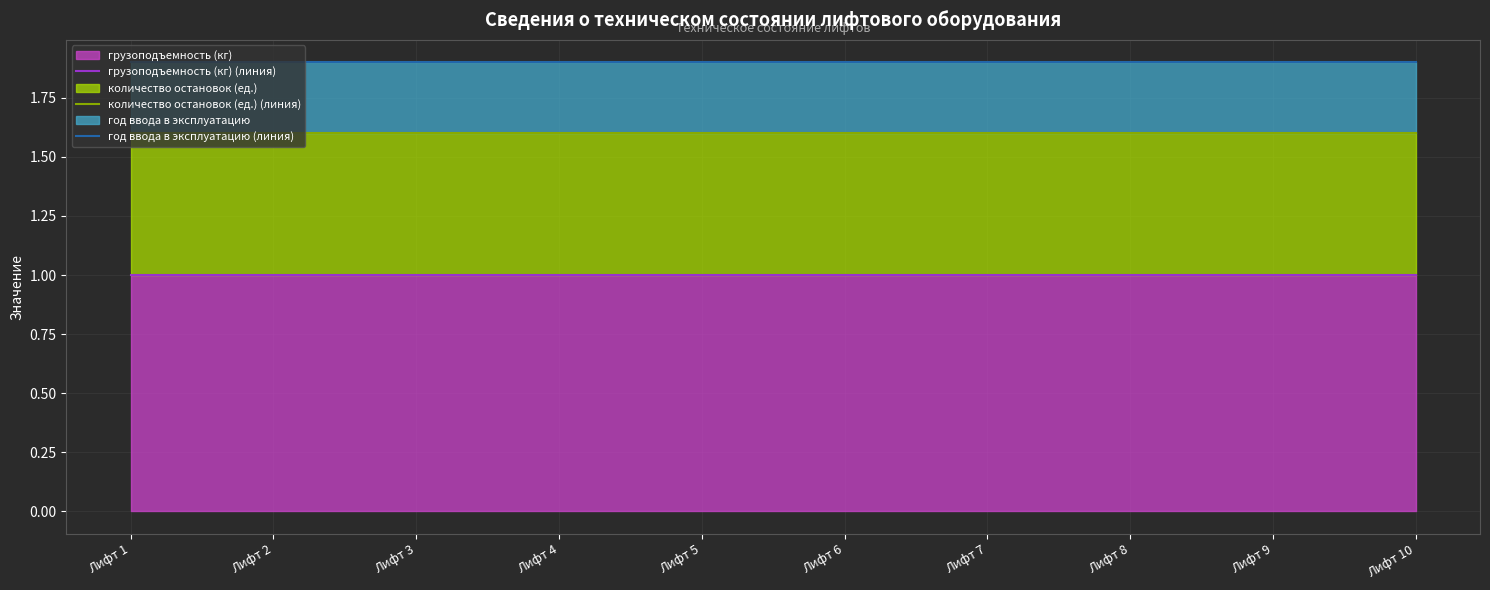

What is the average value of the грузоподъемность (кг) (линия) series?

1.0